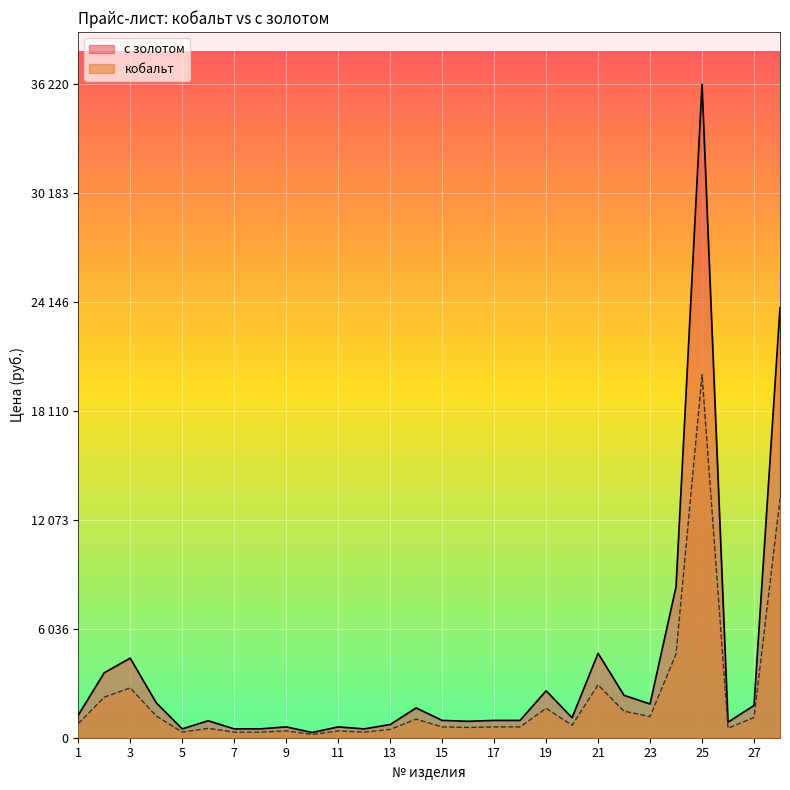

How many categories are shown in the chart?

28